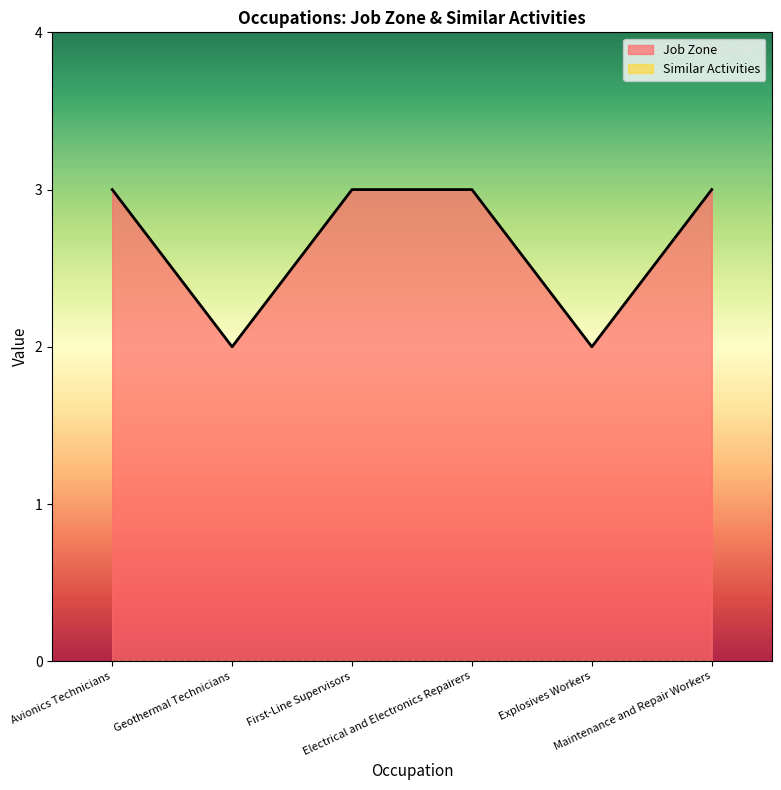

Which has a higher value, Geothermal Technicians or Maintenance and Repair Workers?

Maintenance and Repair Workers